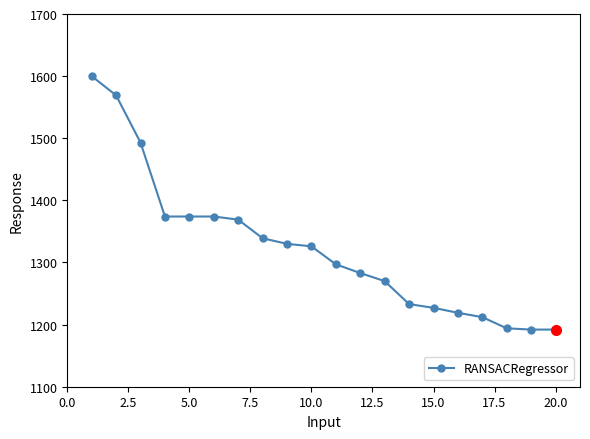

True or false: the data has more than 2 interior local peaks.

False